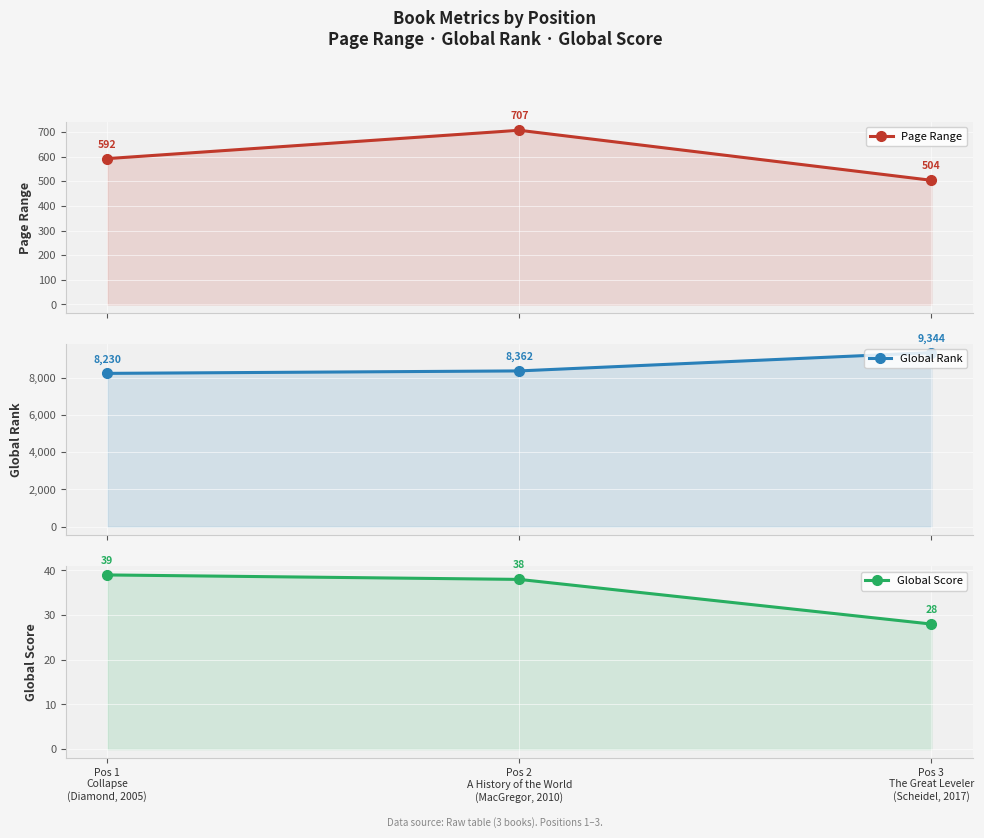

How many data points in Global Score are above 38?

1